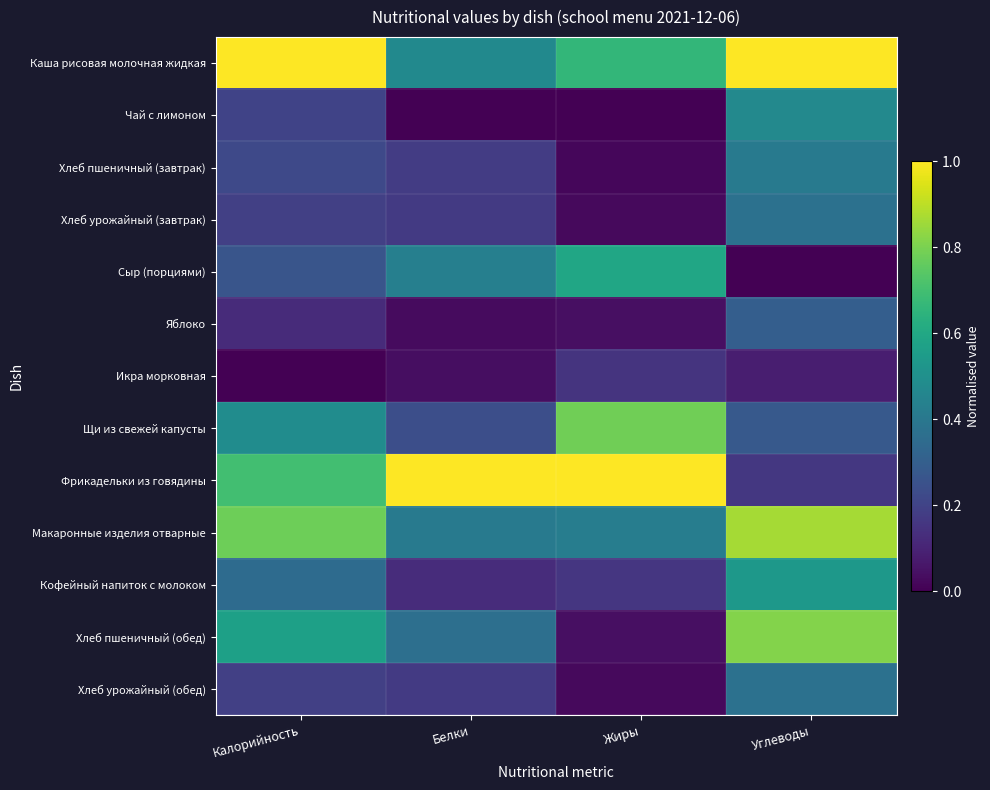

Rank the series at Белки from lowest to highest value.

Чай с лимоном, Яблоко, Икра морковная, Кофейный напиток с молоком, Хлеб урожайный (завтрак), Хлеб урожайный (обед), Хлеб пшеничный (завтрак), Щи из свежей капусты, Хлеб пшеничный (обед), Макаронные изделия отварные, Сыр (порциями), Каша рисовая молочная жидкая, Фрикадельки из говядины